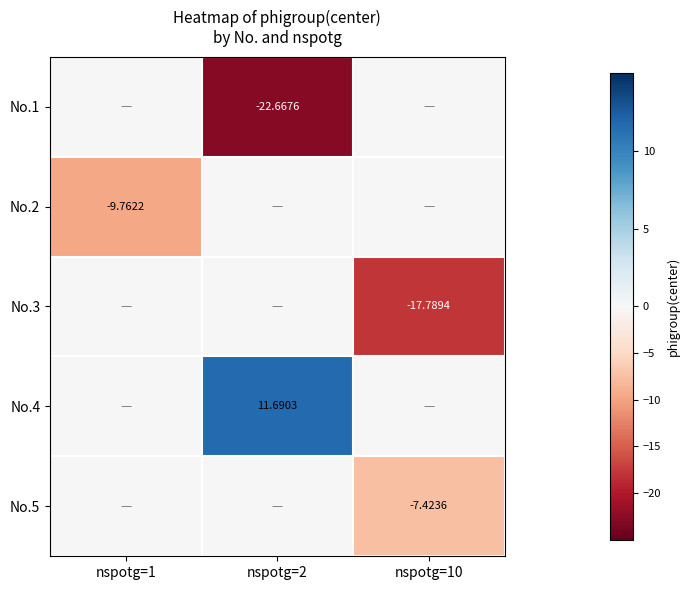

Is the value of No.5 at nspotg=1 greater than the value of No.4 at nspotg=2?

No